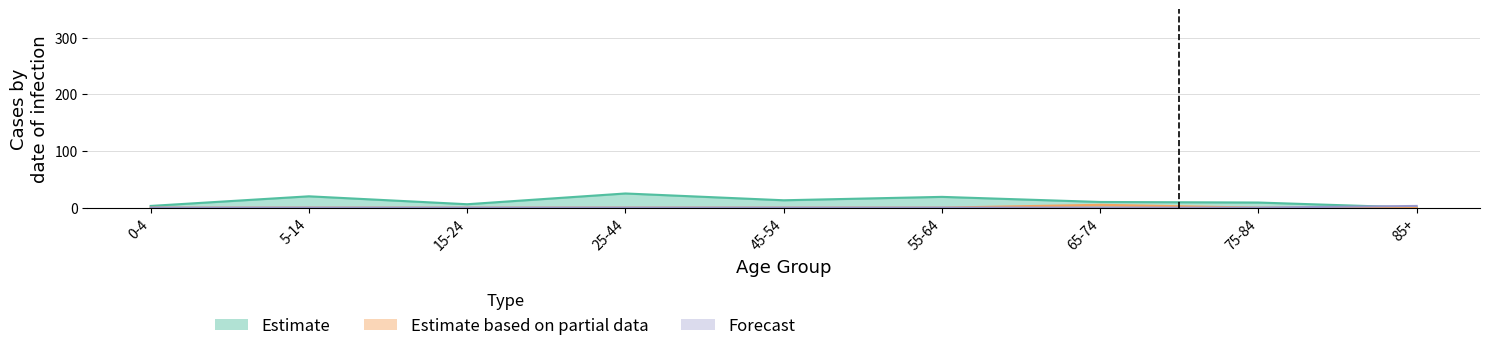

Which series has the widest spread of values?

Estimate